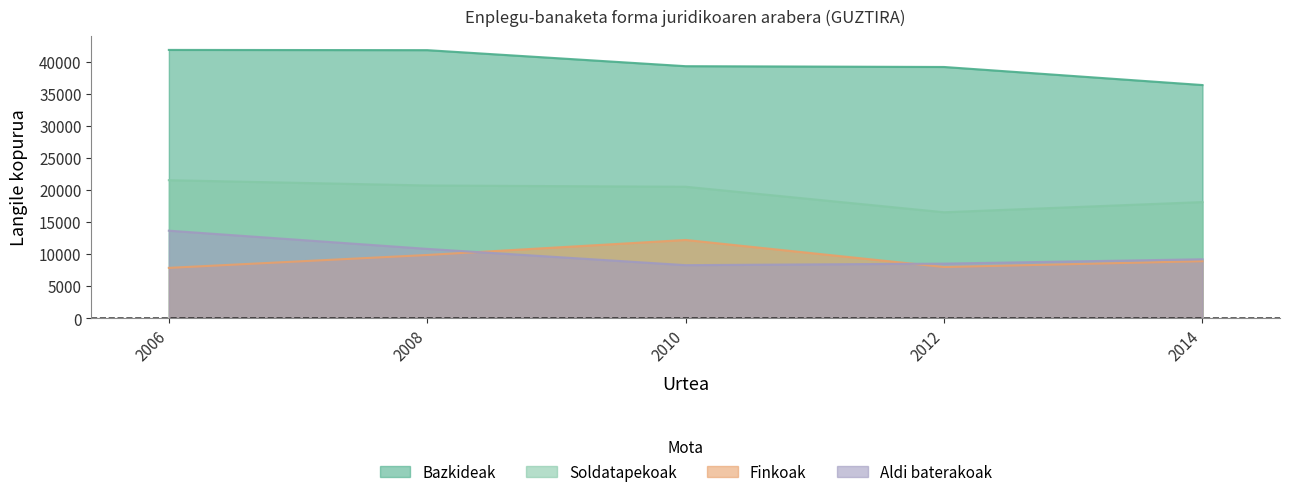

Reading left to right, list all the values displayed in this chart.

Bazkideak: 2006=41906	2008=41869	2010=39366	2012=39242	2014=36422
Soldatapekoak: 2006=21573	2008=20747	2010=20550	2012=16568	2014=18159
Finkoak: 2006=7884	2008=9898	2010=12241	2012=8018	2014=8930
Aldi baterakoak: 2006=13689	2008=10849	2010=8309	2012=8549	2014=9229